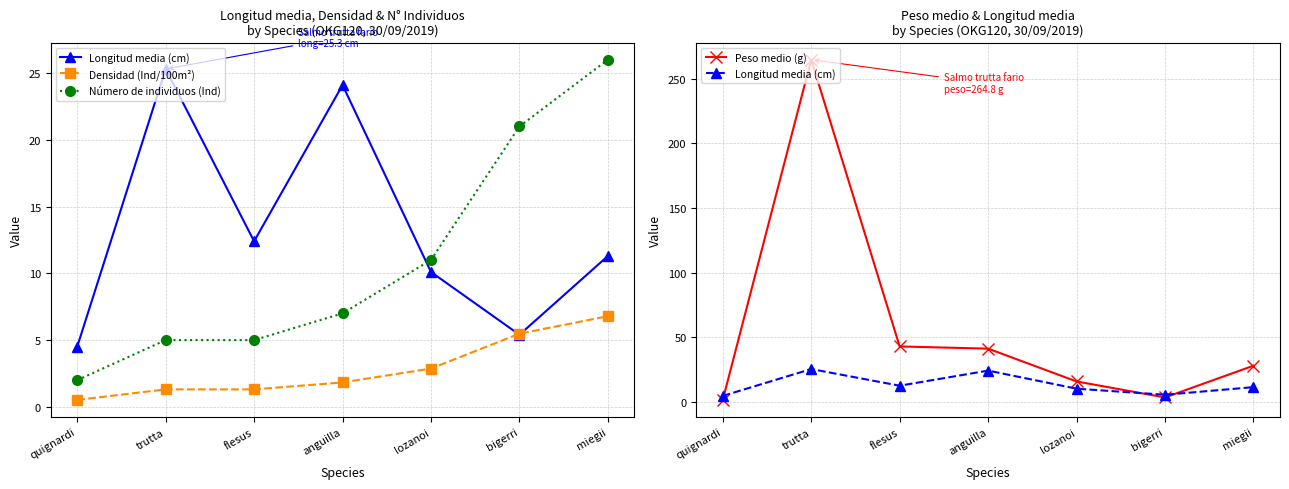

Reading left to right, what are all the values shown in this chart?

Longitud media (cm): quignardi=4.5	trutta=25.3	flesus=12.4	anguilla=24.1	lozanoi=10.1	bigerri=5.4	miegii=11.3
Densidad (Ind/100m²): quignardi=0.5	trutta=1.3	flesus=1.3	anguilla=1.8	lozanoi=2.9	bigerri=5.5	miegii=6.8
Número de individuos (Ind): quignardi=2.0	trutta=5.0	flesus=5.0	anguilla=7.0	lozanoi=11.0	bigerri=21.0	miegii=26.0
Peso medio (g): quignardi=1.4	trutta=264.8	flesus=42.8	anguilla=41.1	lozanoi=15.7	bigerri=3.3	miegii=27.9